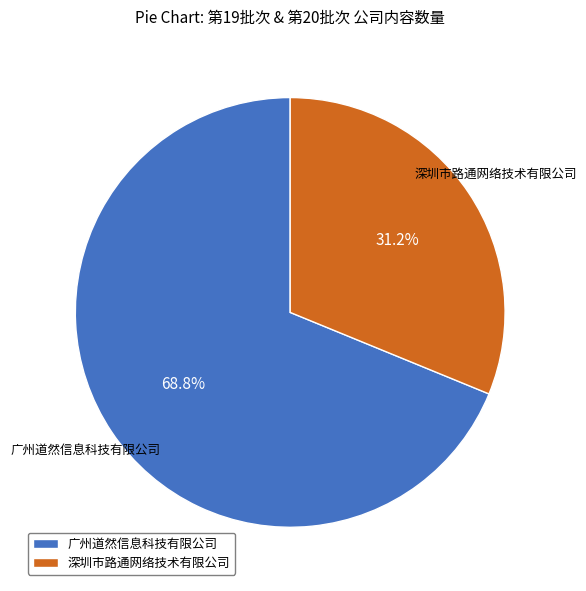

To the nearest percent, what is the difference between the 深圳市路通网络技术有限公司 and 广州道然信息科技有限公司 slice percentages?

38%